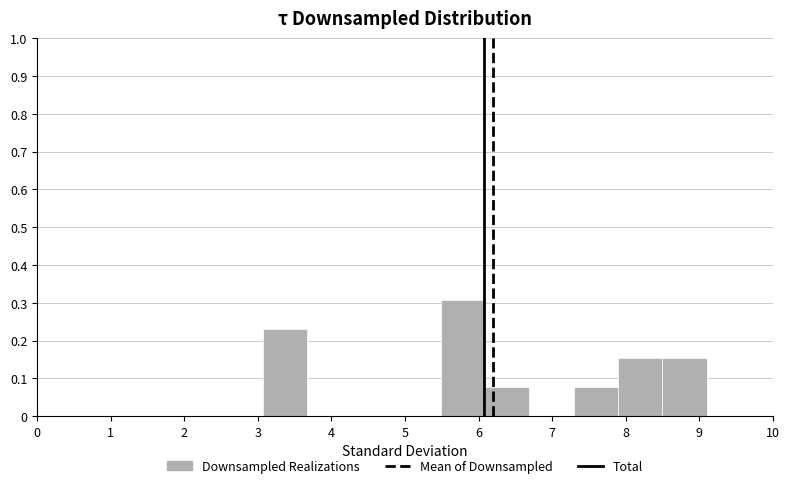

How tall is the bar that spans 3.1 to 3.7 on the x-axis? Neither the bar edges nor the heights are printed on the chart, so give them approximately, as read against the axes.

0.23